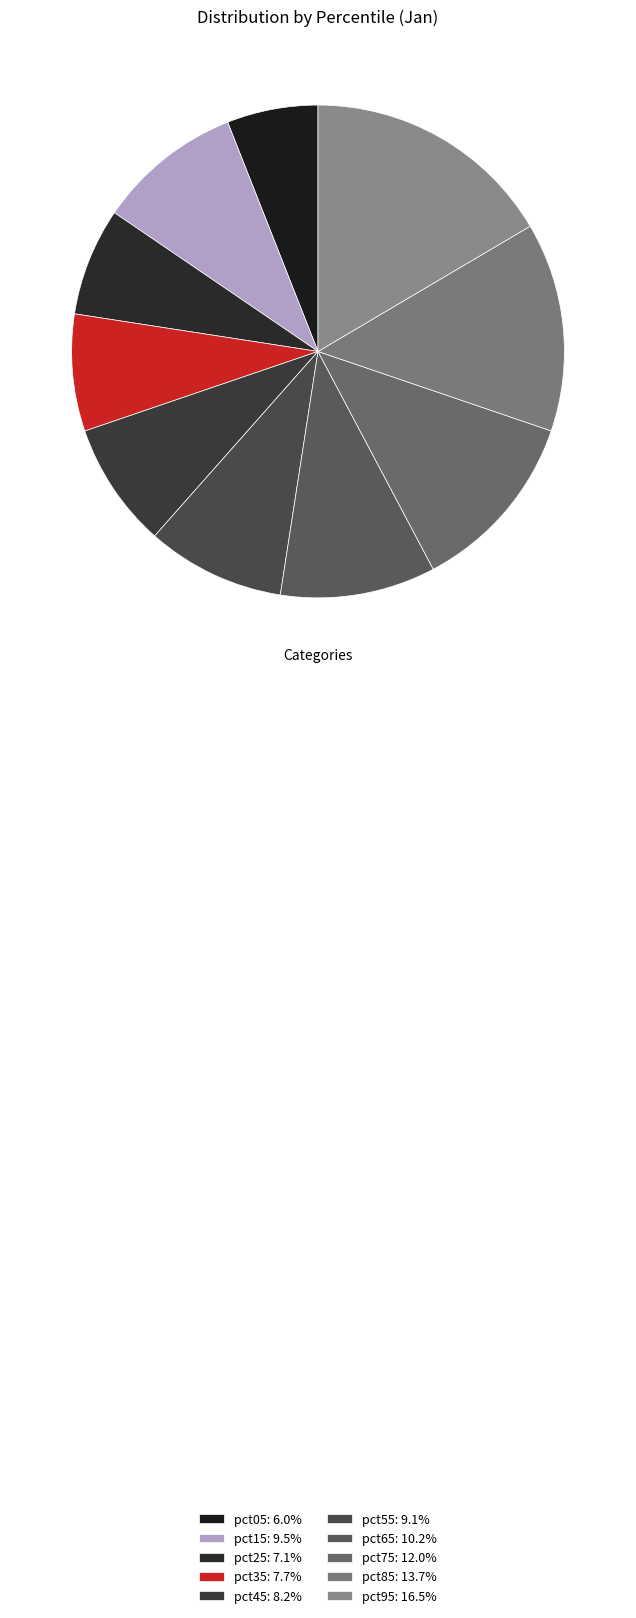

Is it true that pct65 is 23% of the pie?

False